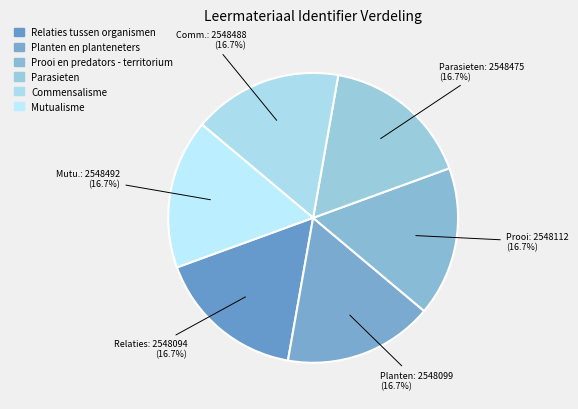

Which has a higher value, Commensalisme or Prooi en predators - territorium?

Commensalisme